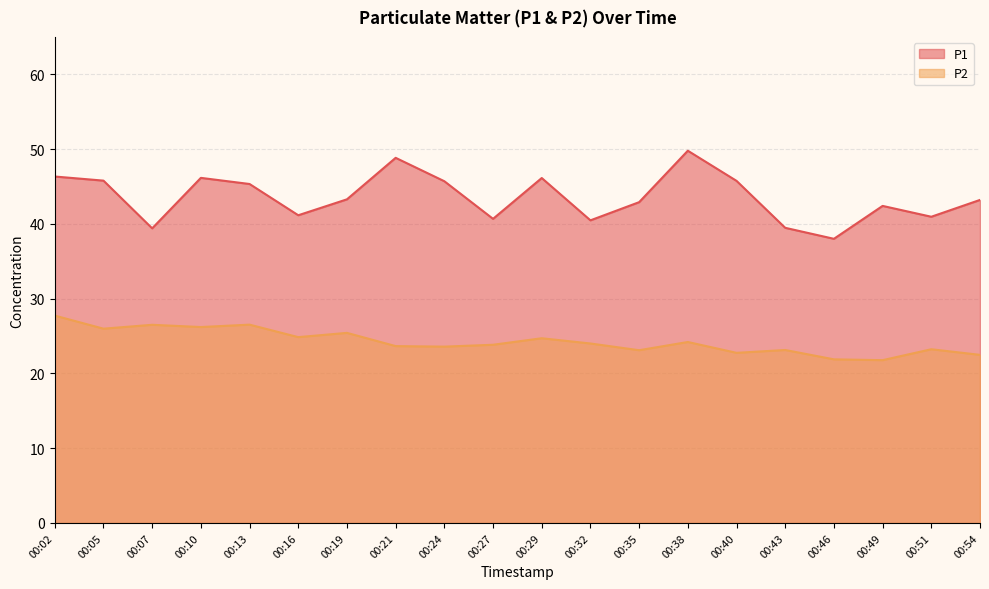

What is the minimum value for P1?

38.0